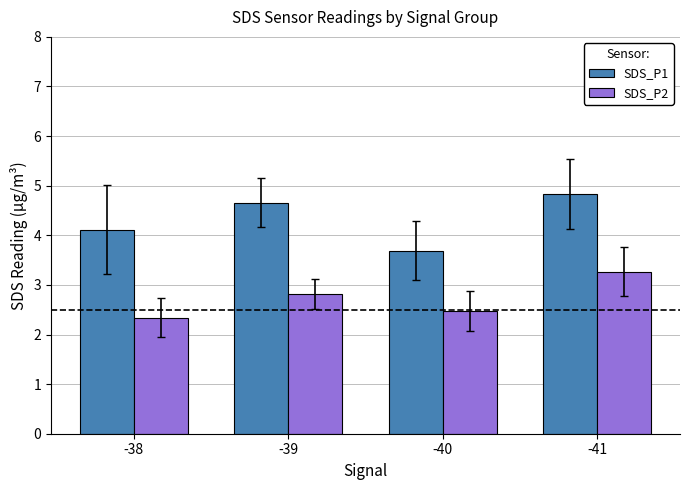

Is it true that SDS_P2 equals 2.8 at -39?

True